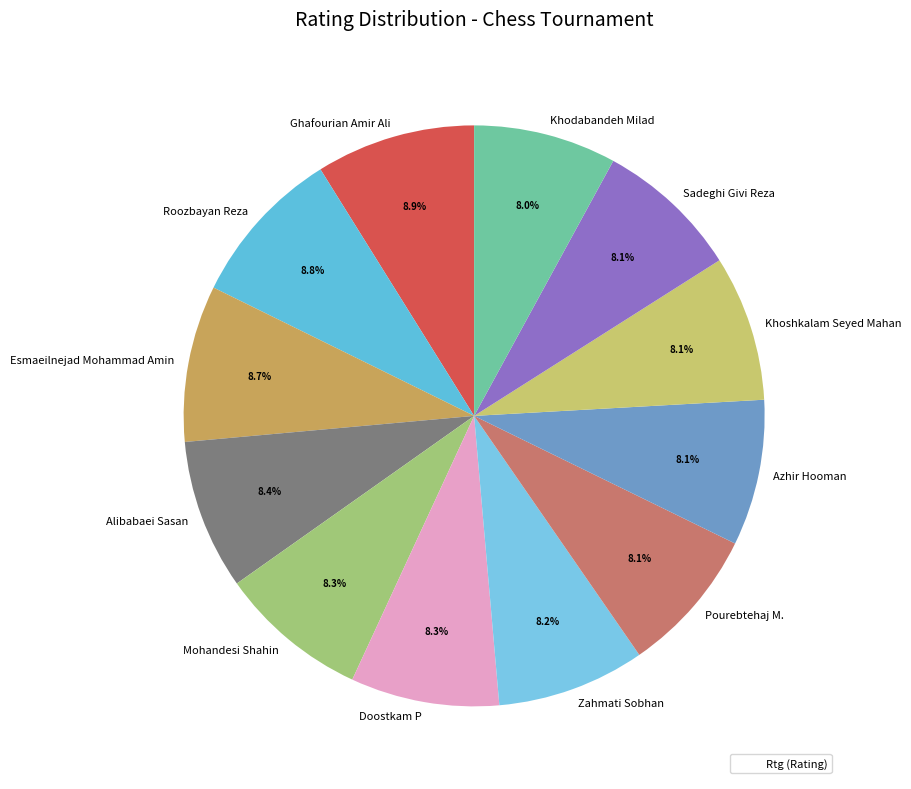

To the nearest percent, what portion does Khodabandeh Milad represent?

8%